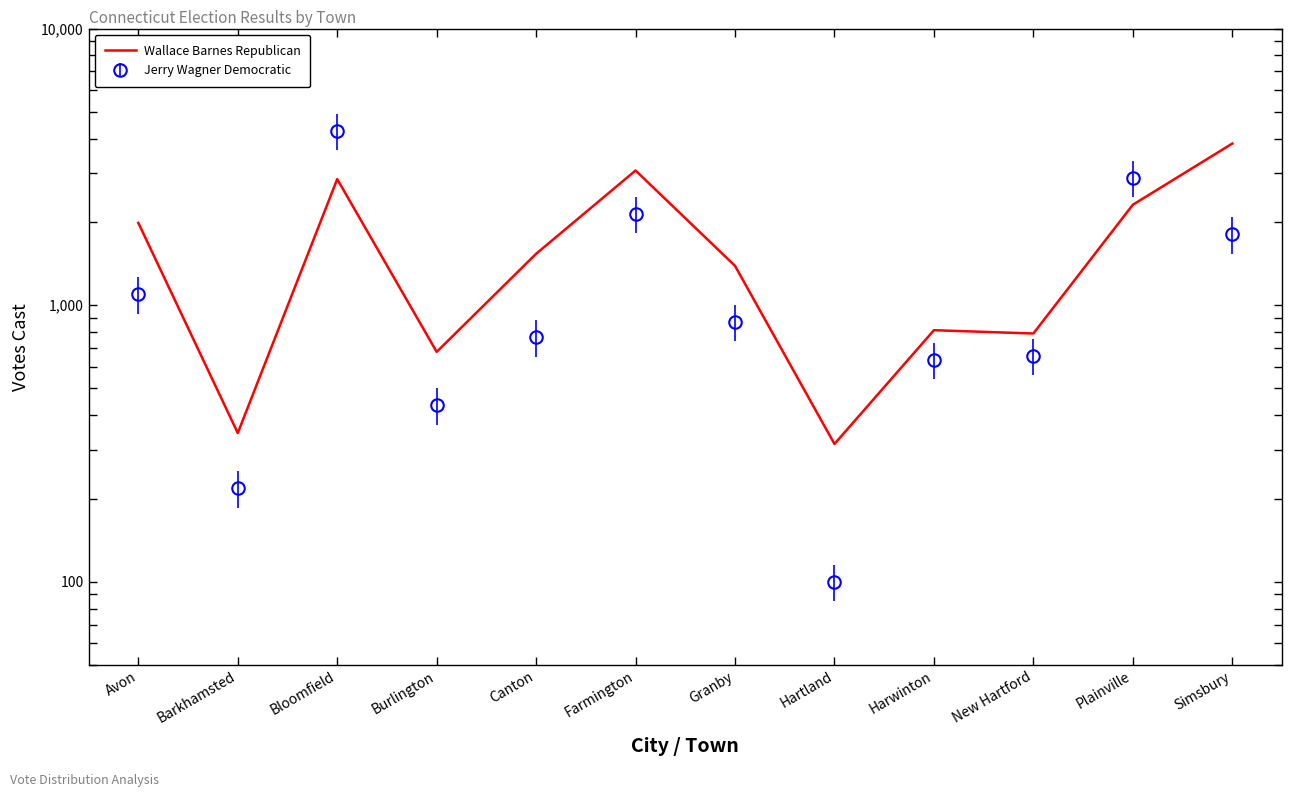

What is the smallest value displayed?

315